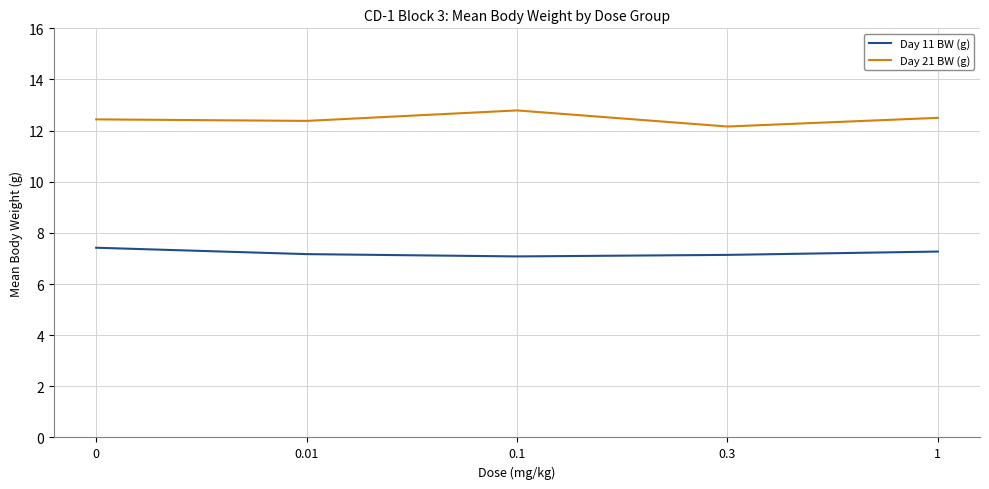

What is the difference between the maximum and second lowest values in the Day 21 BW (g) series?

0.4